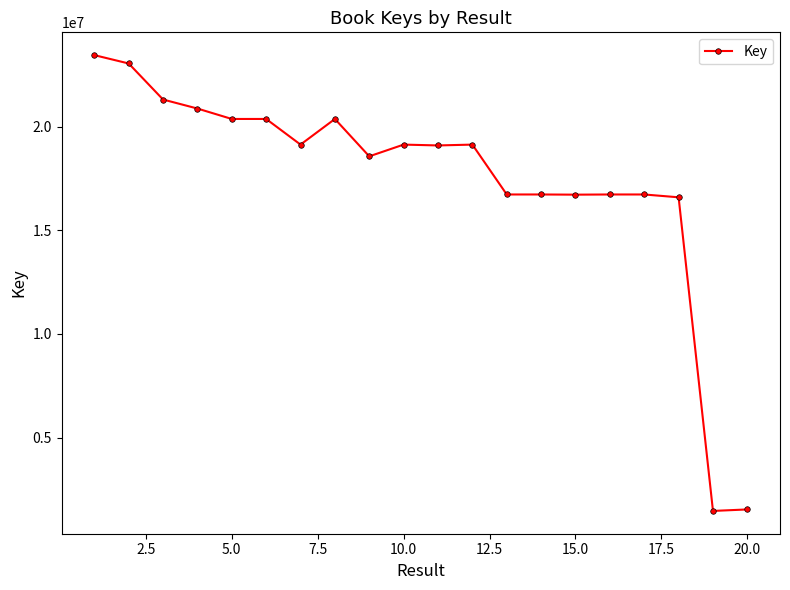

What is the value of the 1st point from the left?

23443002